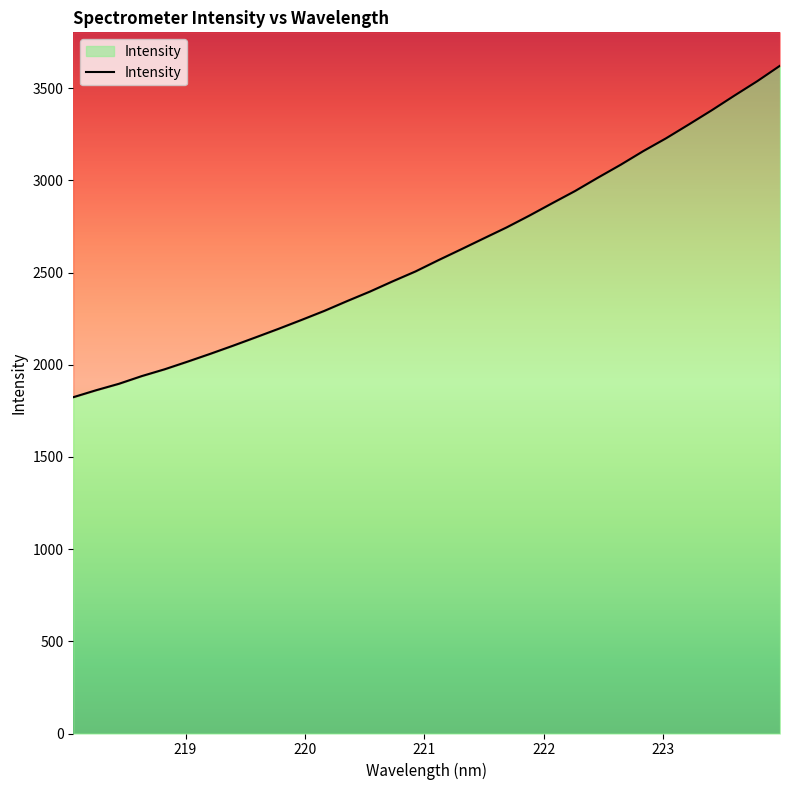

What is the value of the 32nd point from the left?

3622.0